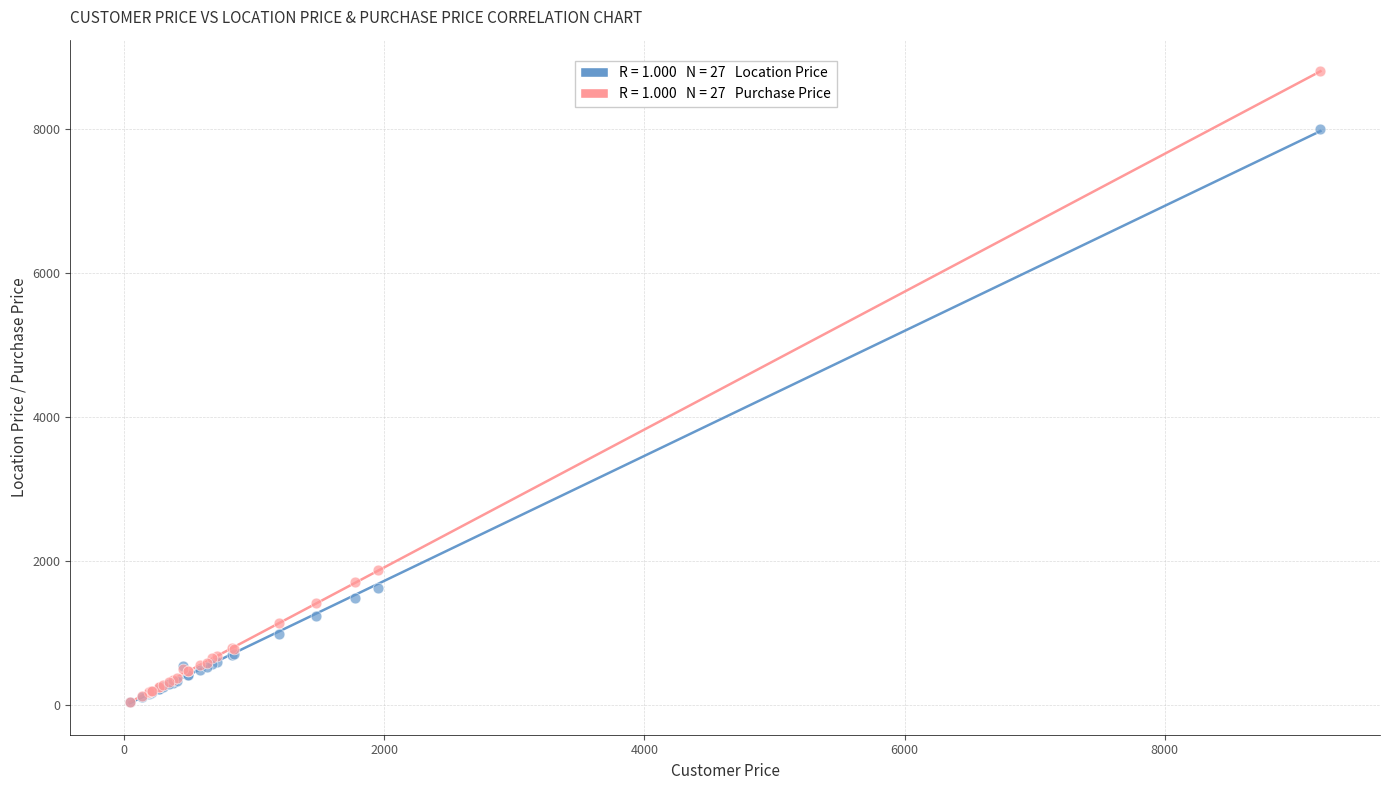

Across all series, what Y value is closest to 4416?

1869.4